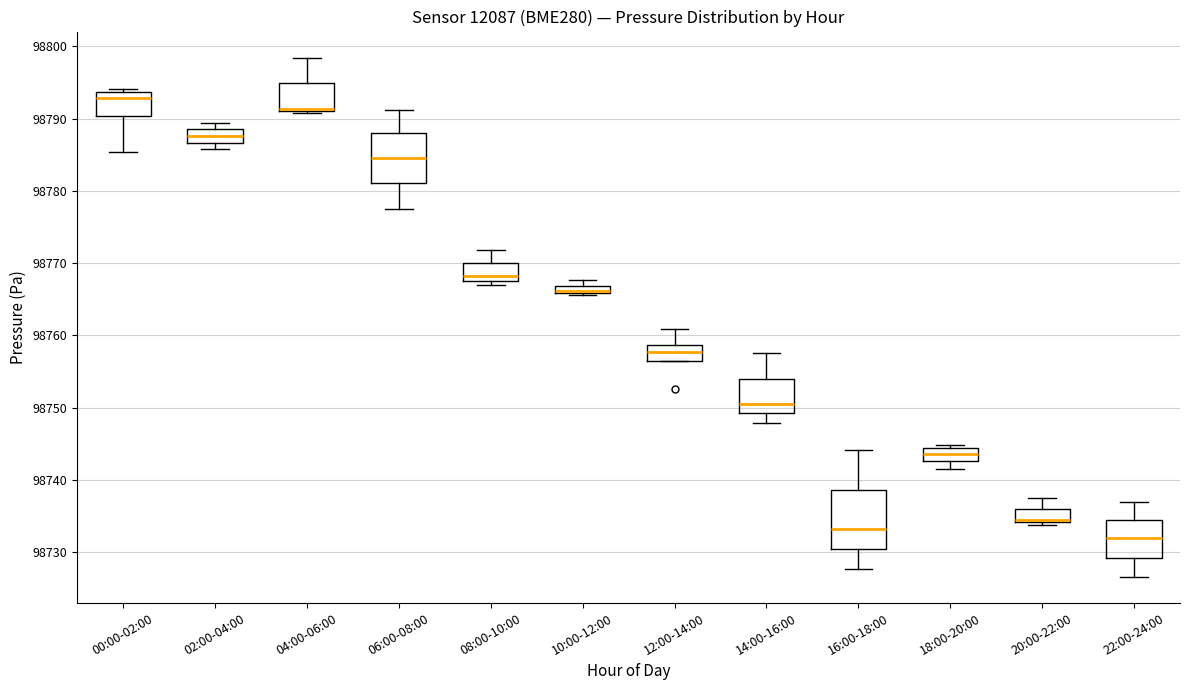

Where does the upper whisker of the box for 14:00-16:00 end on the y-axis? The values are not printed on the chart, so give them approximately, as read against the axis.

98758